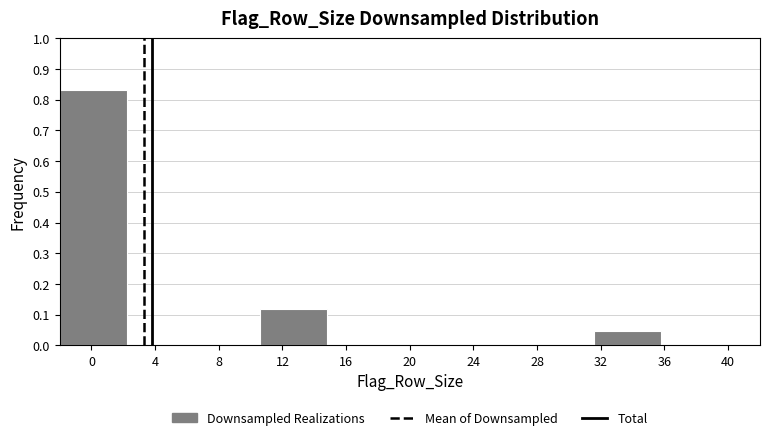

What is the height of the bar covering 31.6 to 35.8 on the x-axis? Neither the bar edges nor the heights are printed on the chart, so give them approximately, as read against the axes.

0.05